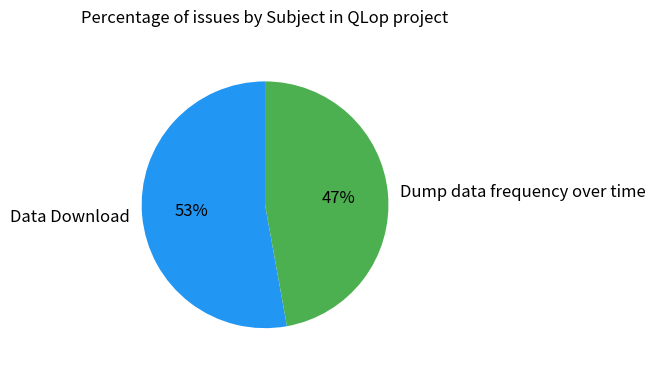

To the nearest percent, what percentage of the pie is Dump data frequency over time?

47%